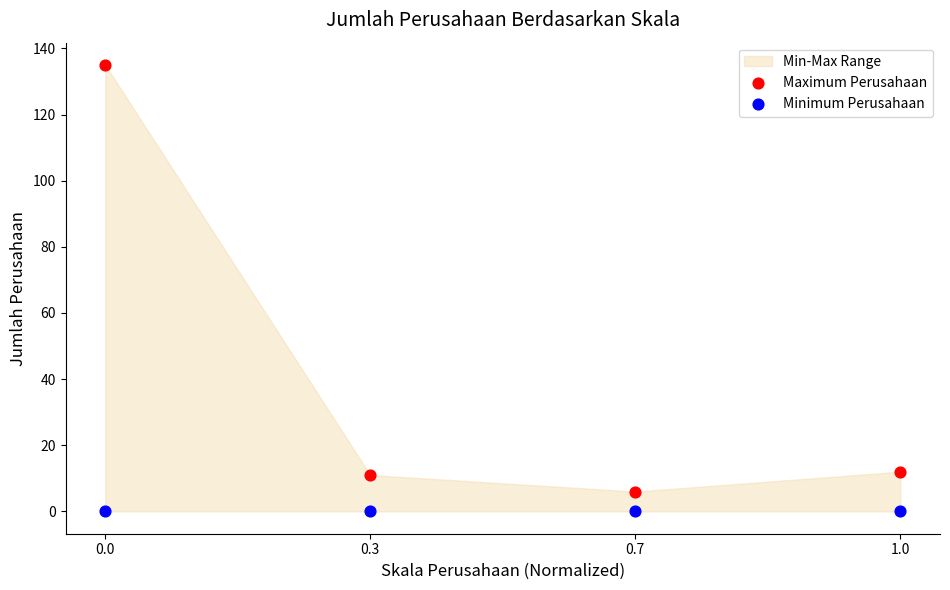

Which series contains the lowest Y value?

Minimum Perusahaan